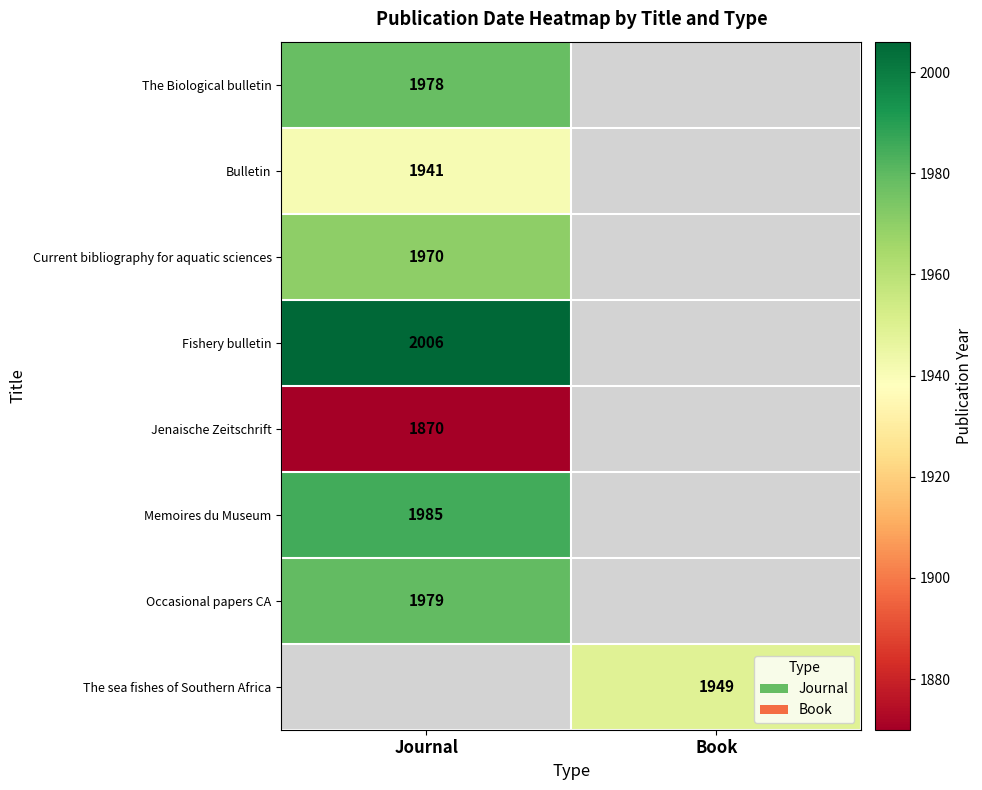

What is the greatest value displayed?

2006.0